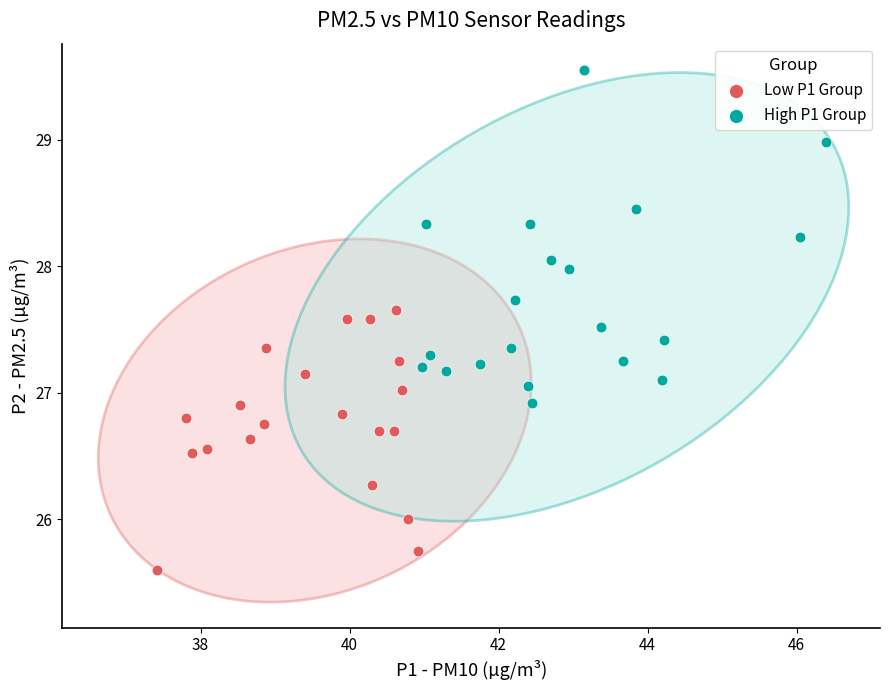

Which series reaches the minimum Y coordinate?

Low P1 Group